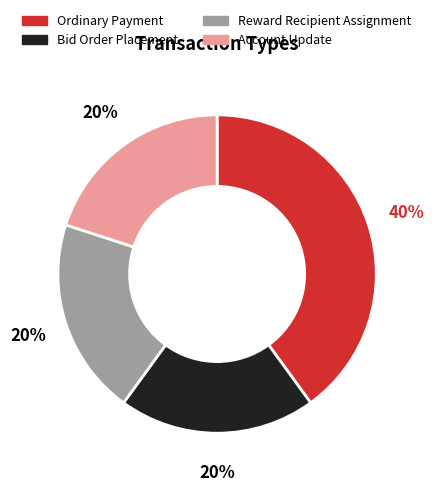

Is the sum of Ordinary Payment and Reward Recipient Assignment greater than half?

Yes